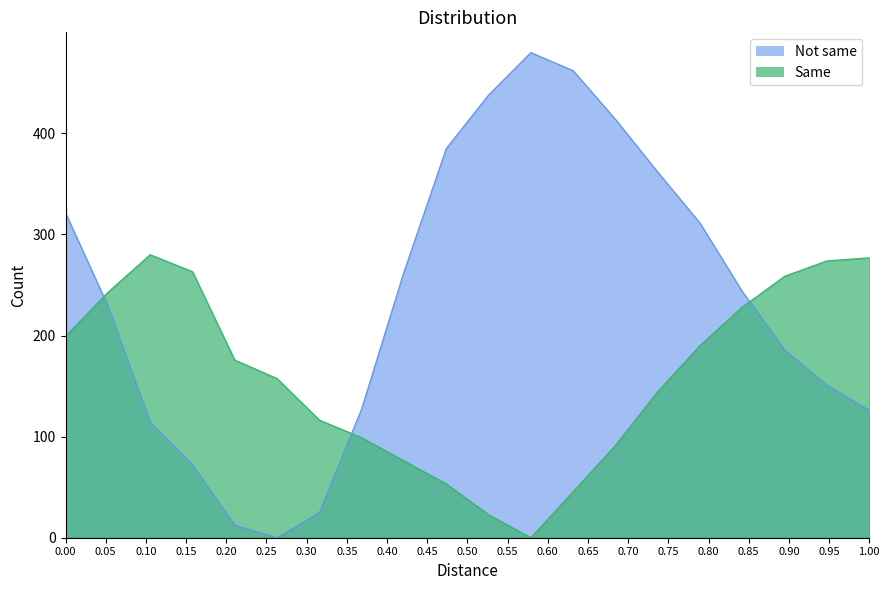

What is the maximum value shown in the chart?

480.0